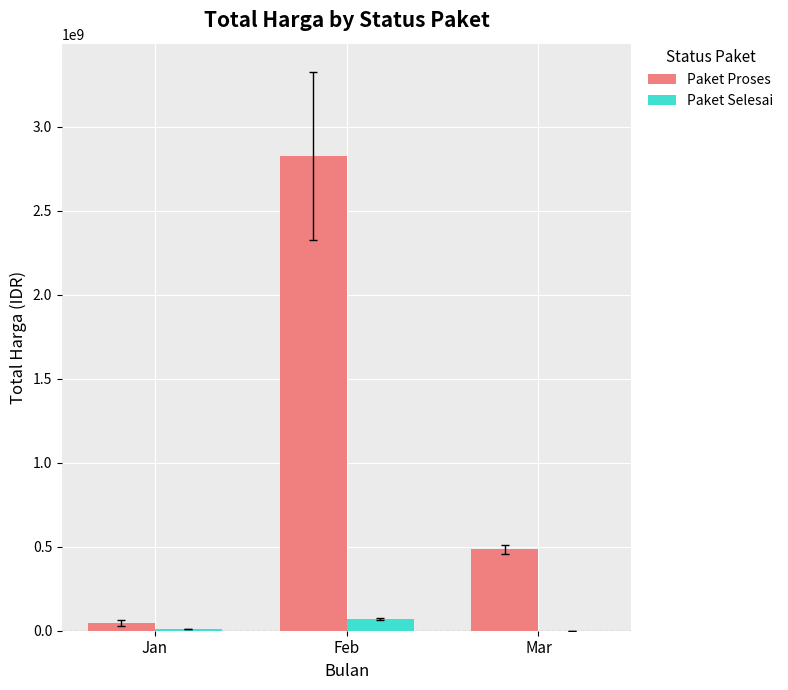

What is the sum of all Paket Selesai values?

79512500